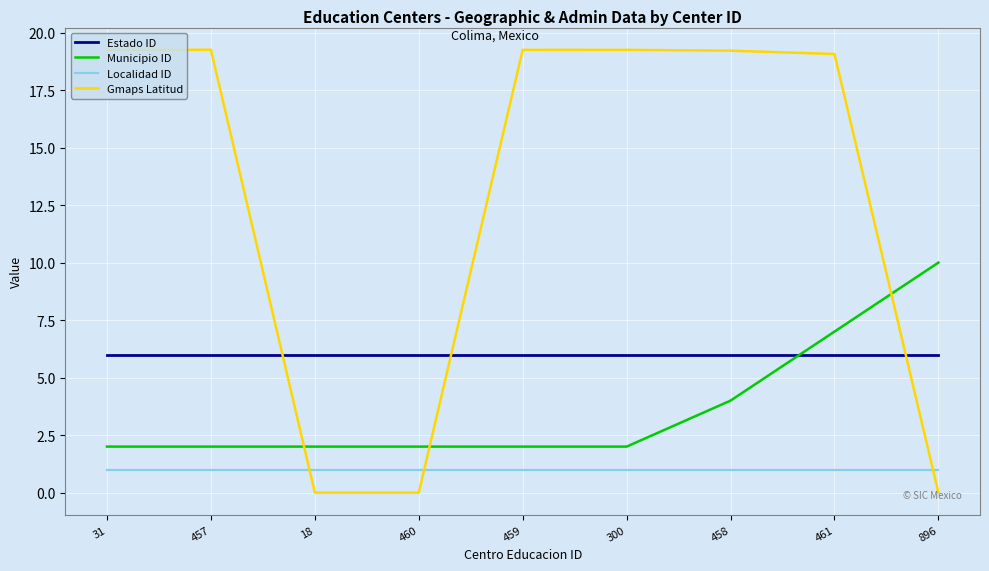

Is it true that Estado ID equals 6.0 at 31?

True